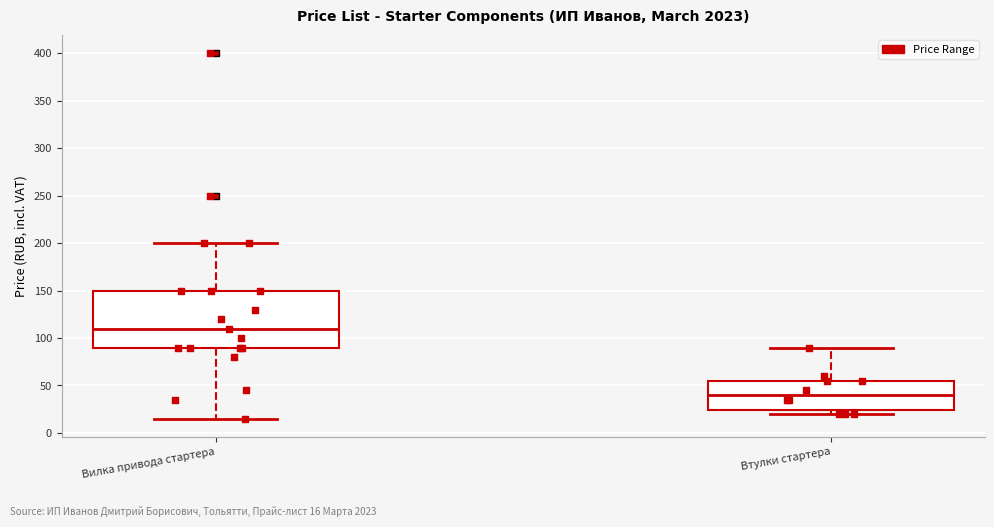

Which box has the highest median line?

Вилка привода стартера